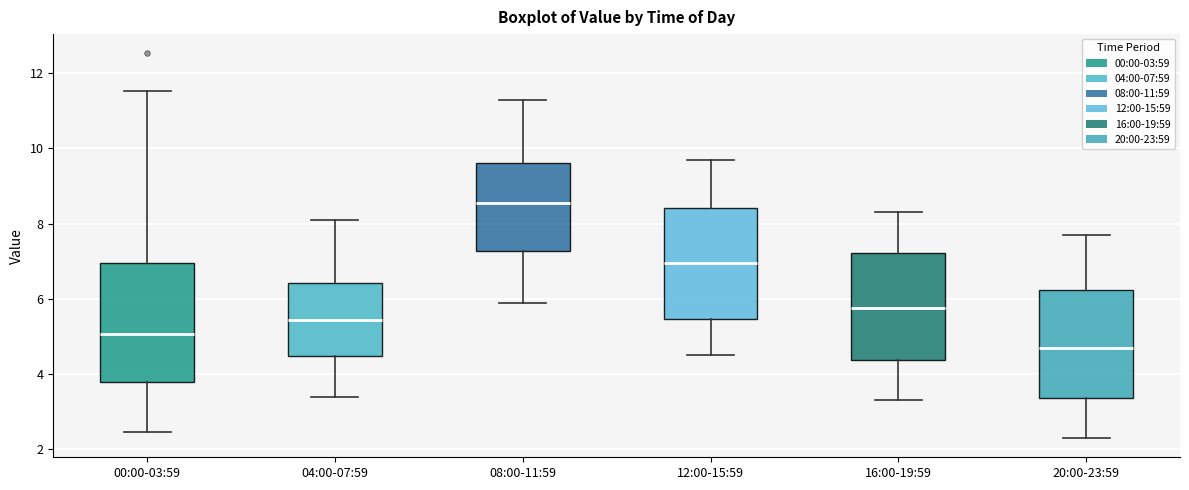

Which box is the tallest, from its lower edge to its upper edge?

00:00-03:59